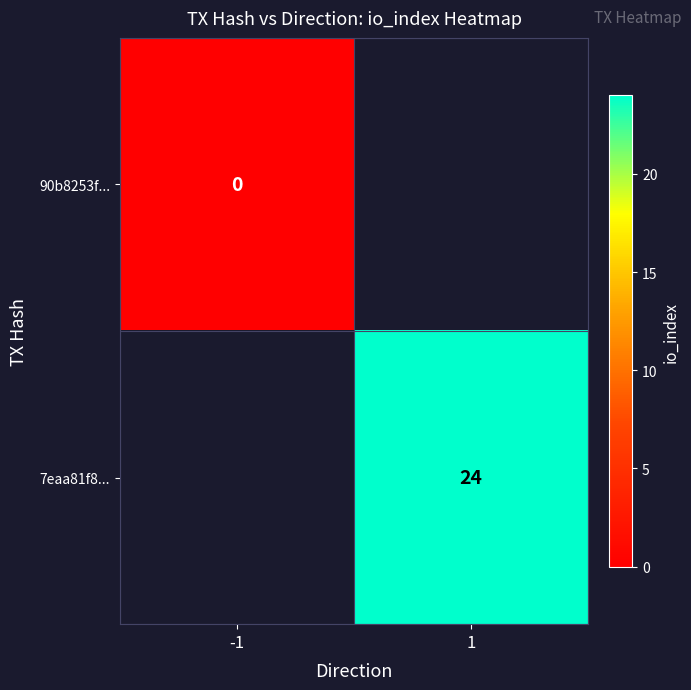

Which category has the lowest value across all series?

-1